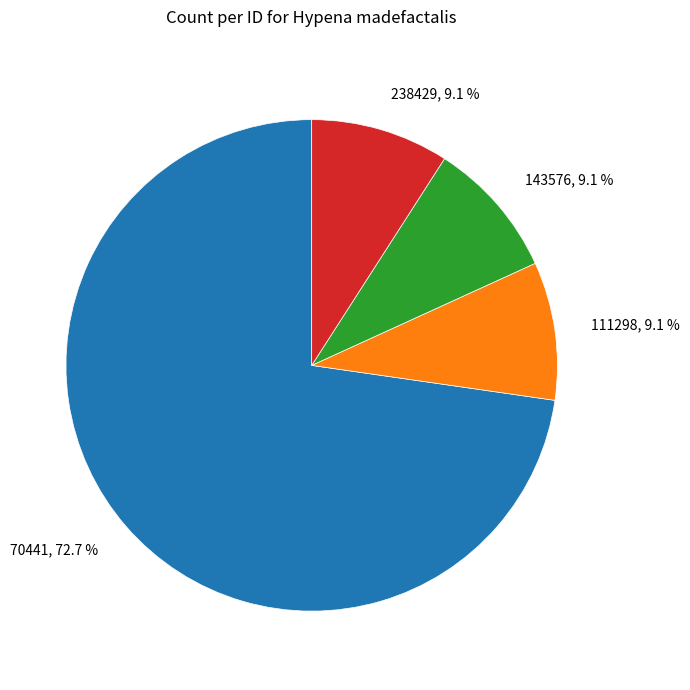

True or false: 238429 accounts for 1% of the total.

False